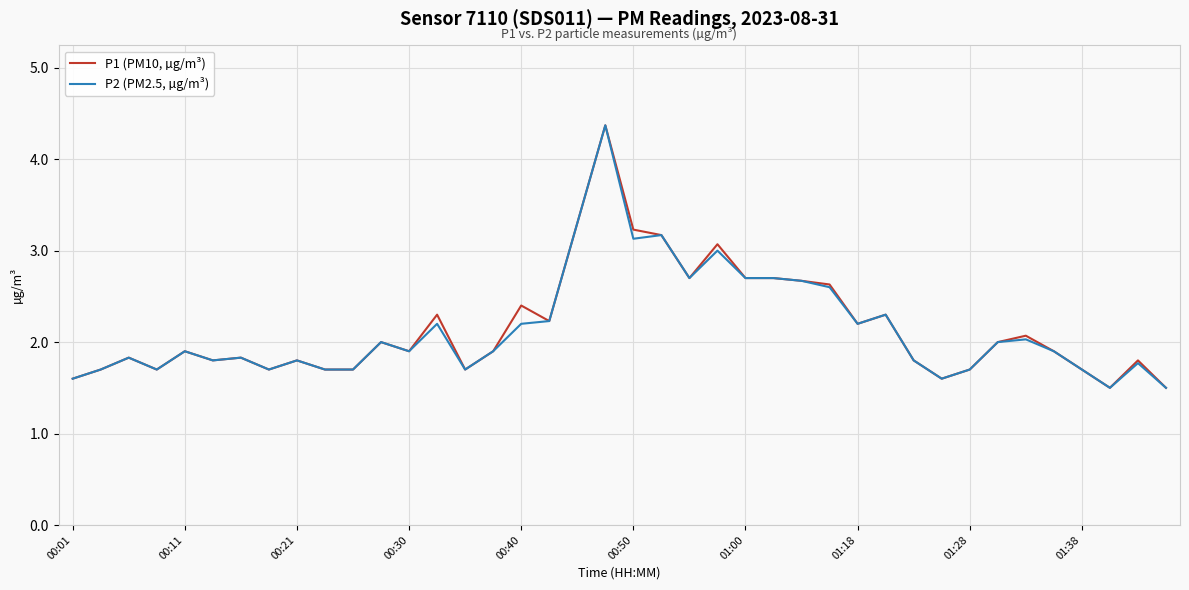

What is the minimum value for P2 (PM2.5, µg/m³)?

1.5